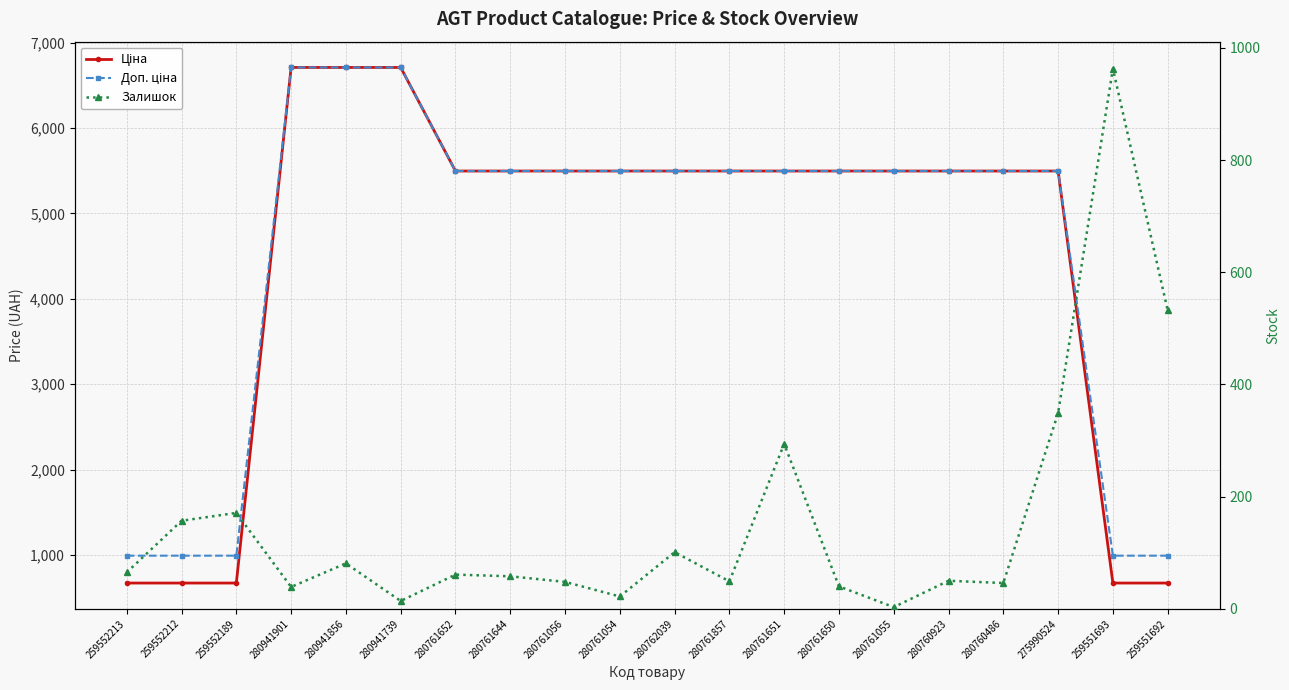

What is the sum of all Залишок values?

3143.0